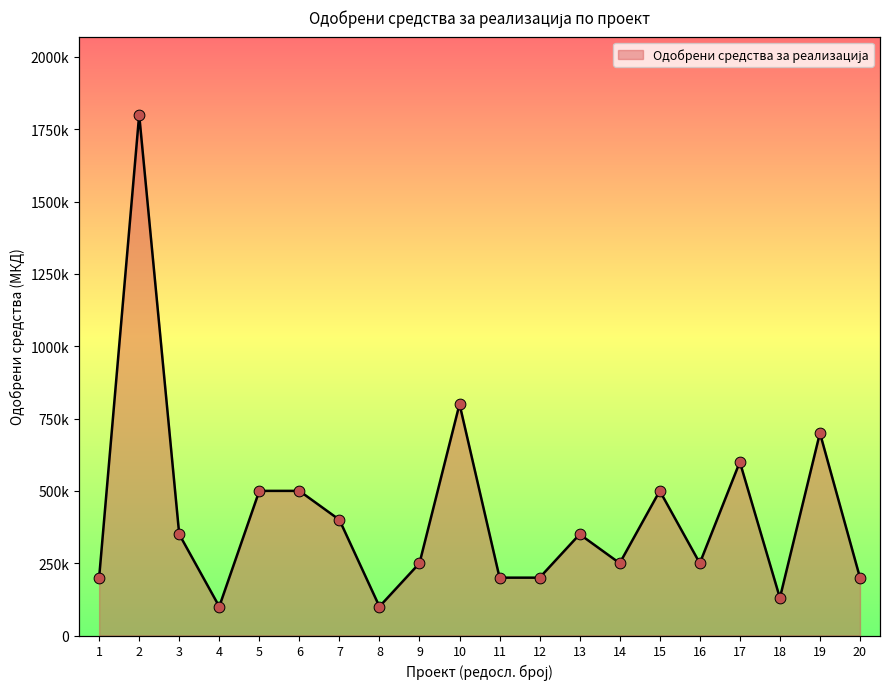

What is the change in value from 8 to 10?

+700000